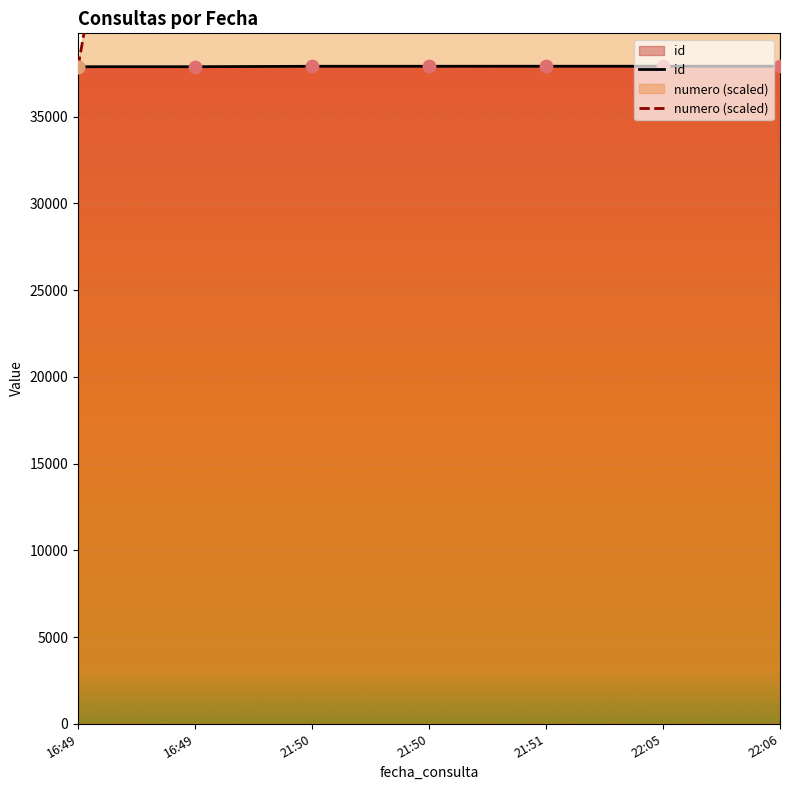

Which series has the largest Y range (max minus min)?

numero (scaled)